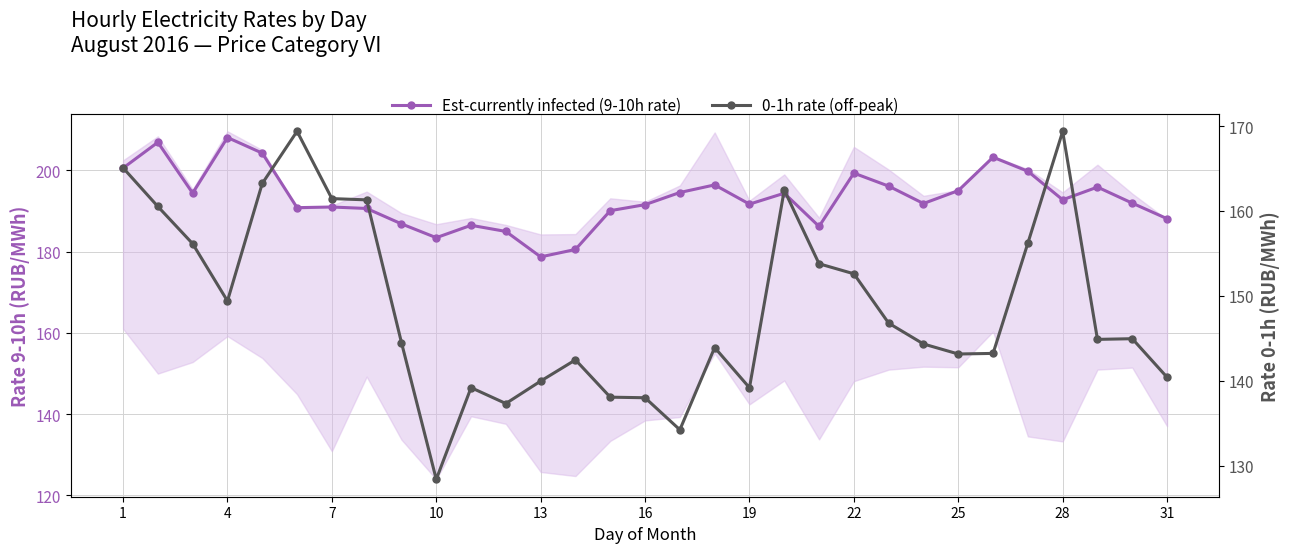

True or false: 0-1h rate (off-peak) and Est-currently infected (9-10h rate) cross at least once.

False